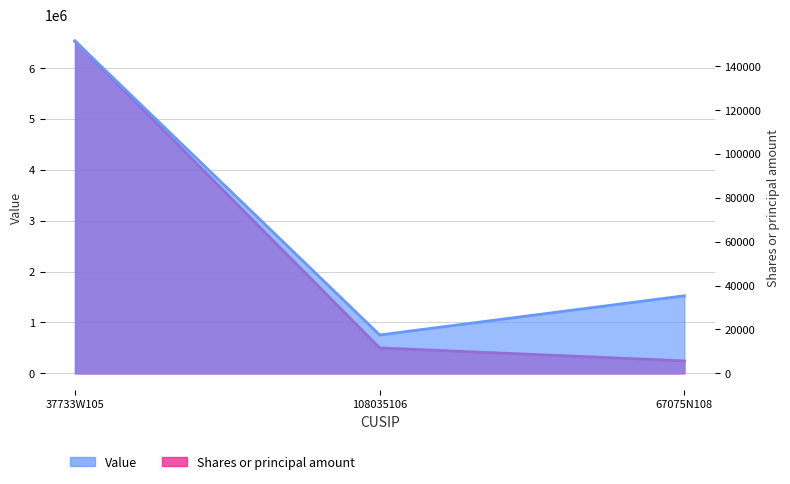

Which series has the largest total across all categories?

Value